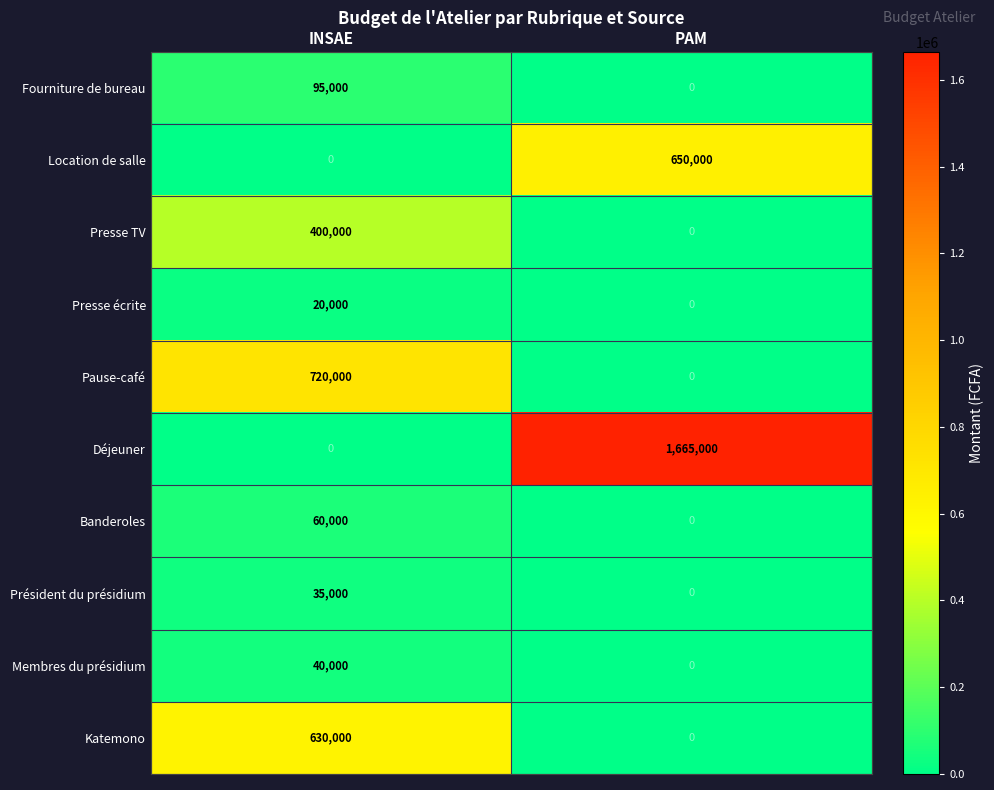

Rank the categories by Presse écrite value from lowest to highest.

PAM, INSAE